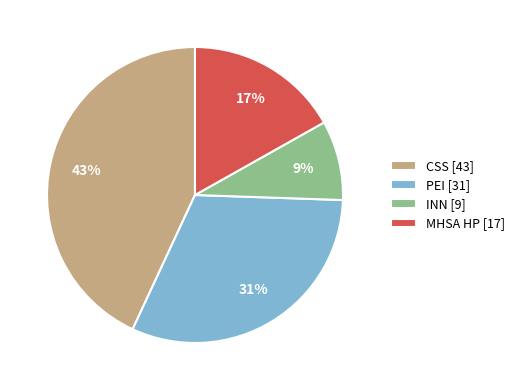

Does any single category account for the majority?

No